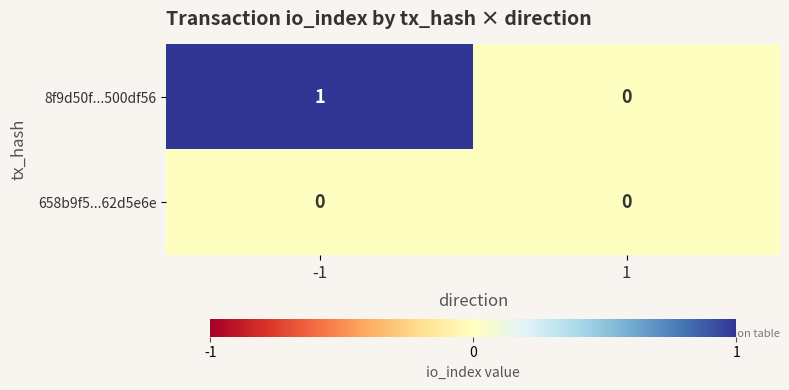

True or false: 658b9f5...62d5e6e has a value of 0 at -1.

True